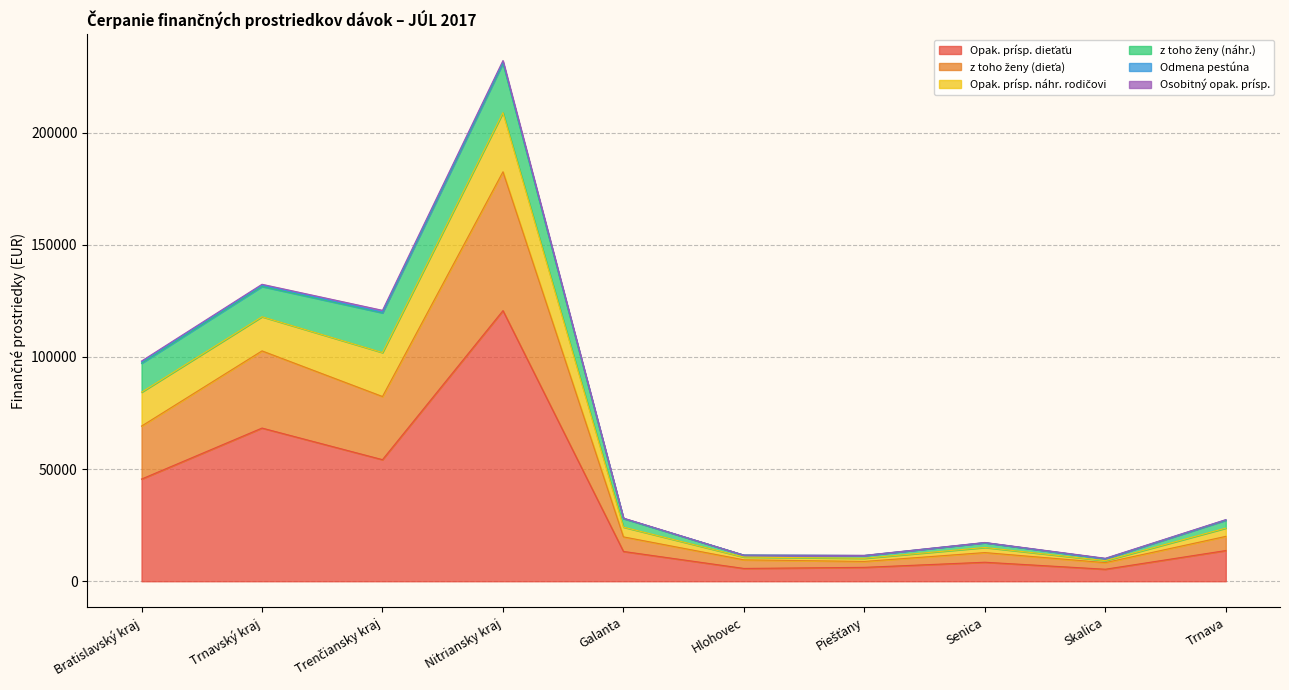

Which has a higher value, Senica or Skalica?

Senica